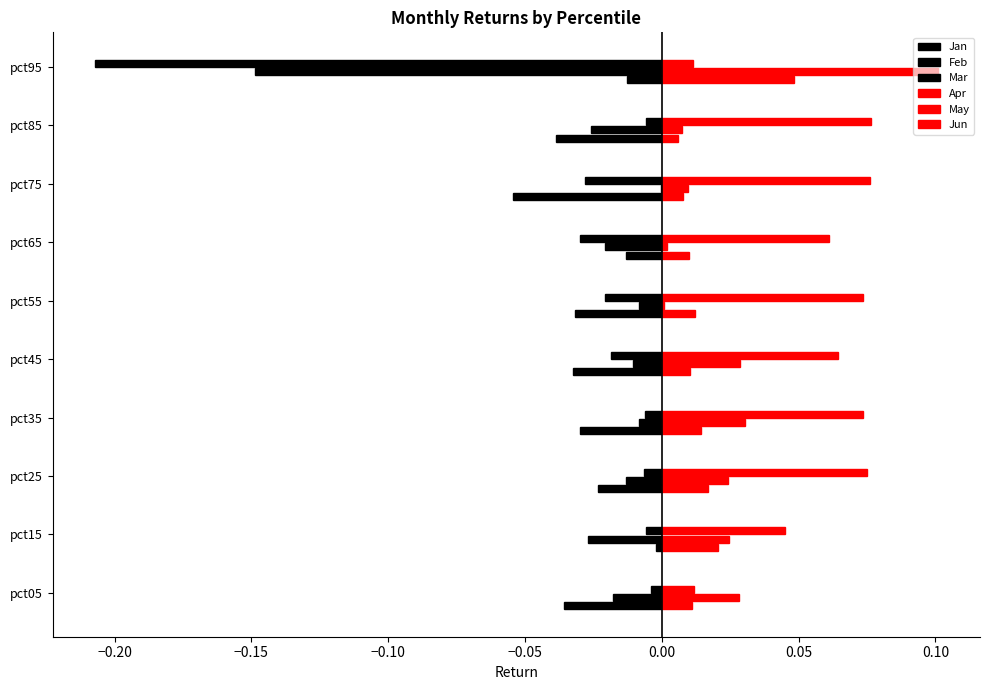

How many series are shown in this chart?

6